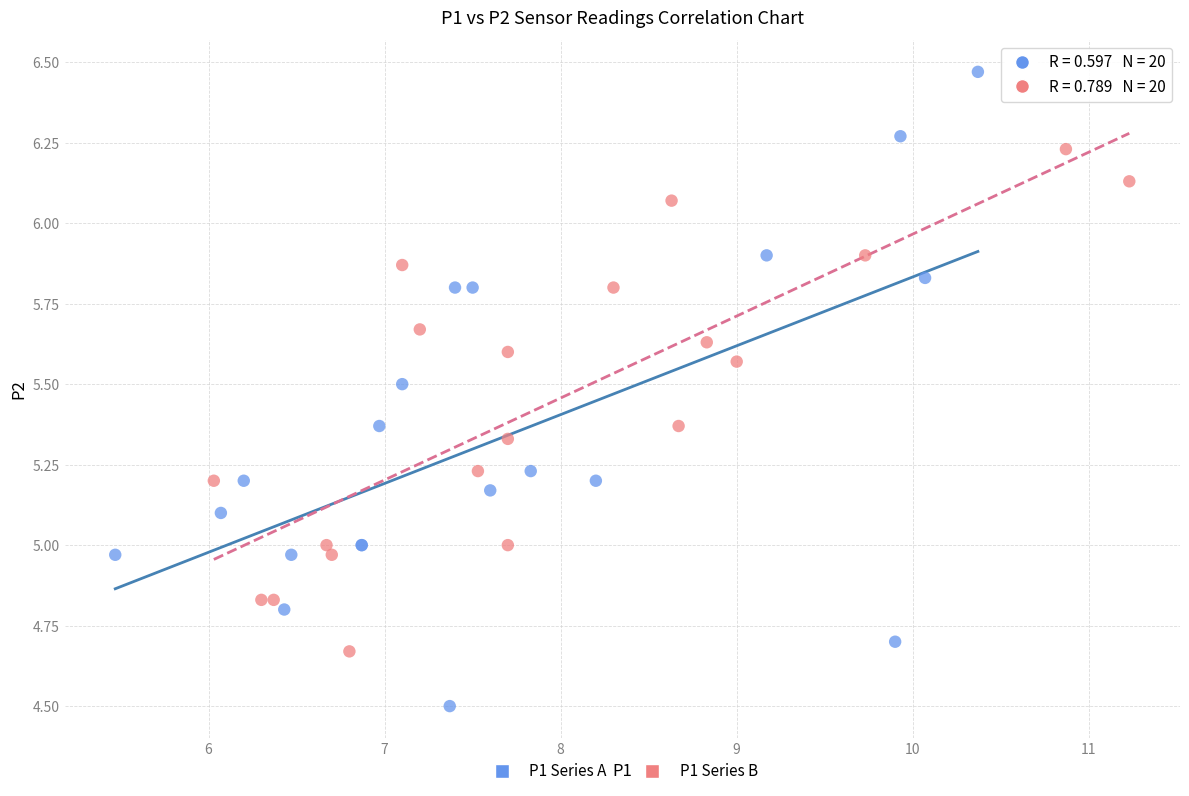

Which series has the widest spread of Y values?

P1 Series A